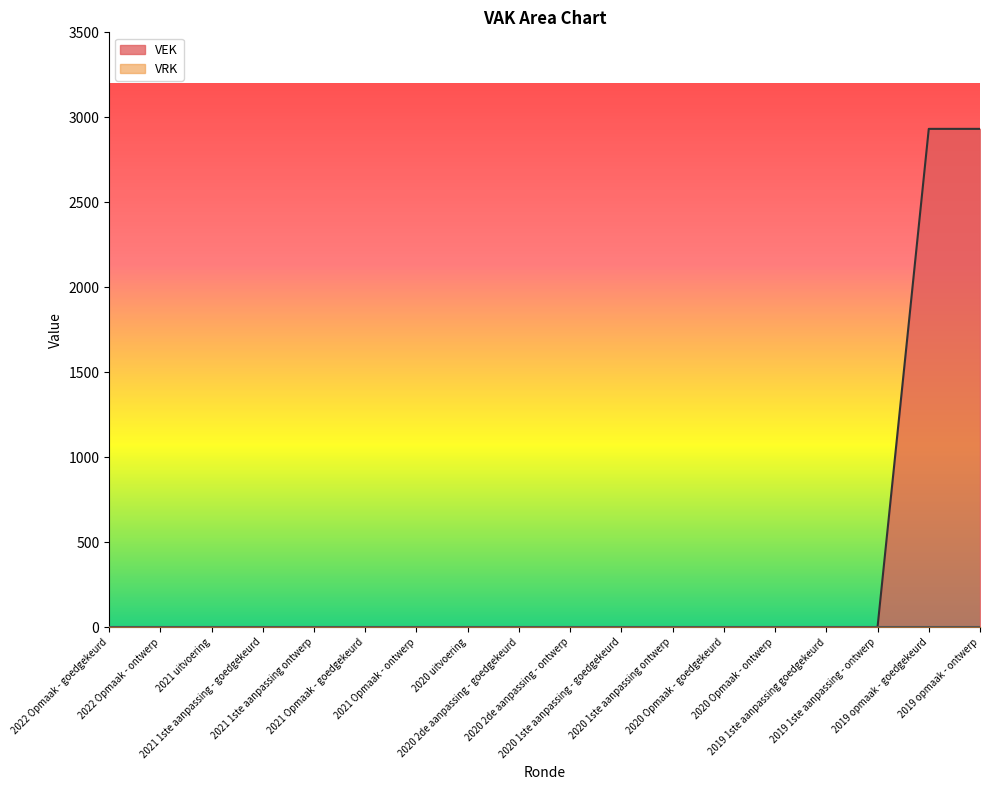

Reading left to right, extract all data points from this chart.

0	0	0	0	0	0	0	0	0	0	0	0	0	0	0	0	2932	2932